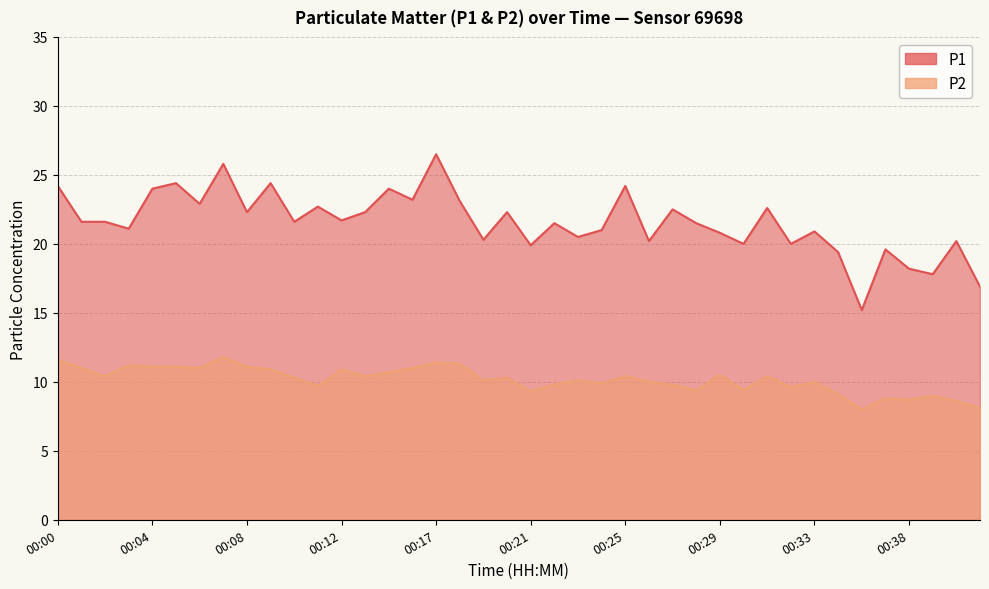

Which has a higher value, 00:27 or 00:05?

00:05